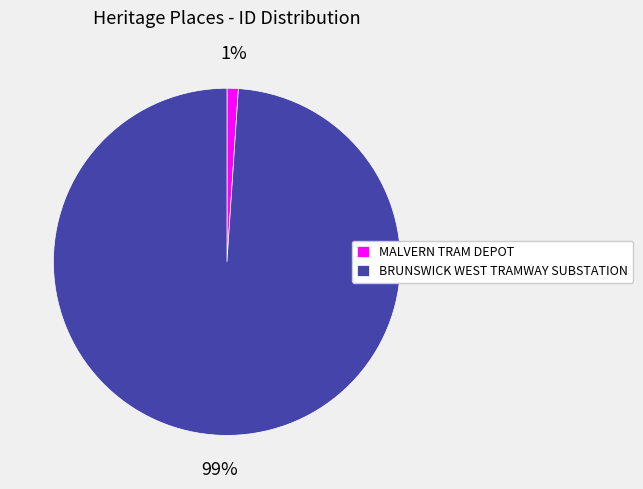

How many slices are in this pie chart?

2